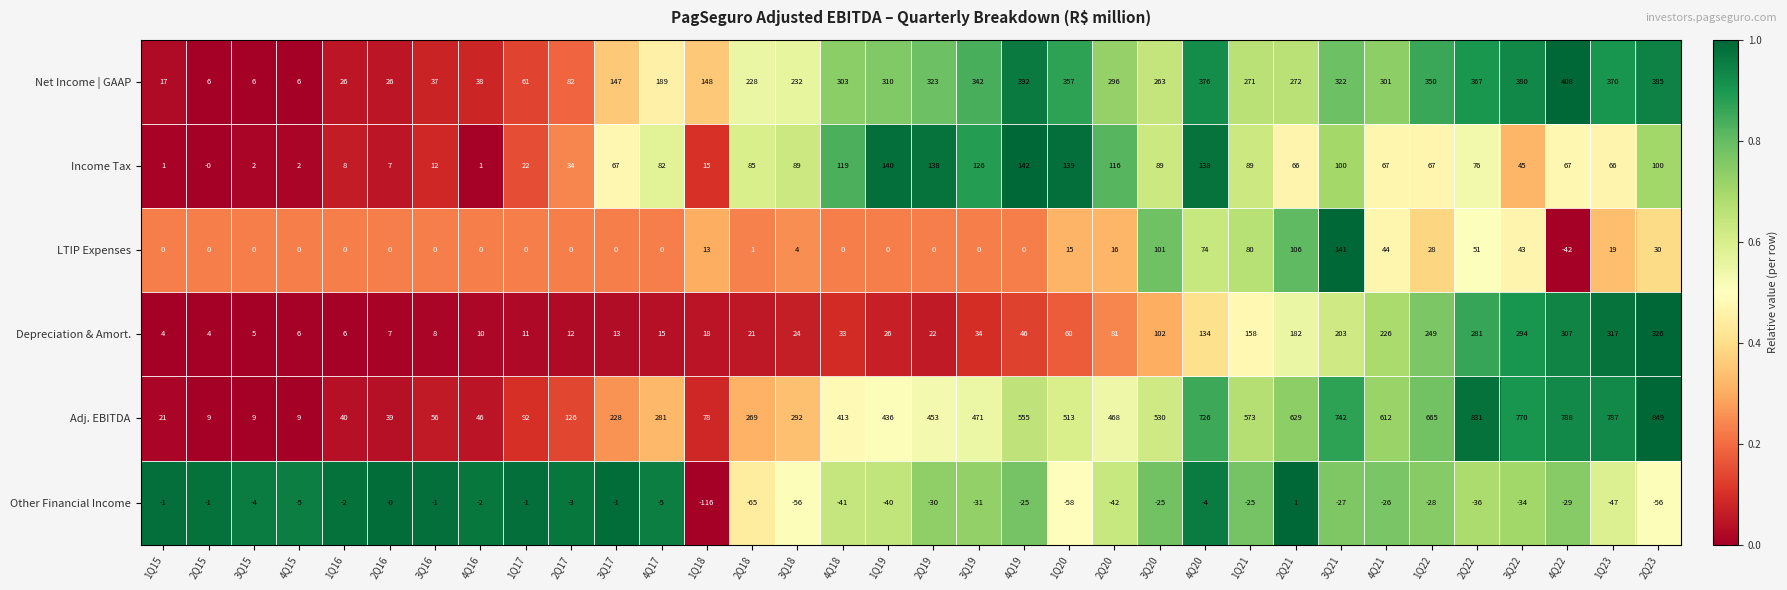

Rank the series at 3Q17 from highest to lowest value.

Adj. EBITDA, Net Income | GAAP, Income Tax, Depreciation & Amort., LTIP Expenses, Other Financial Income